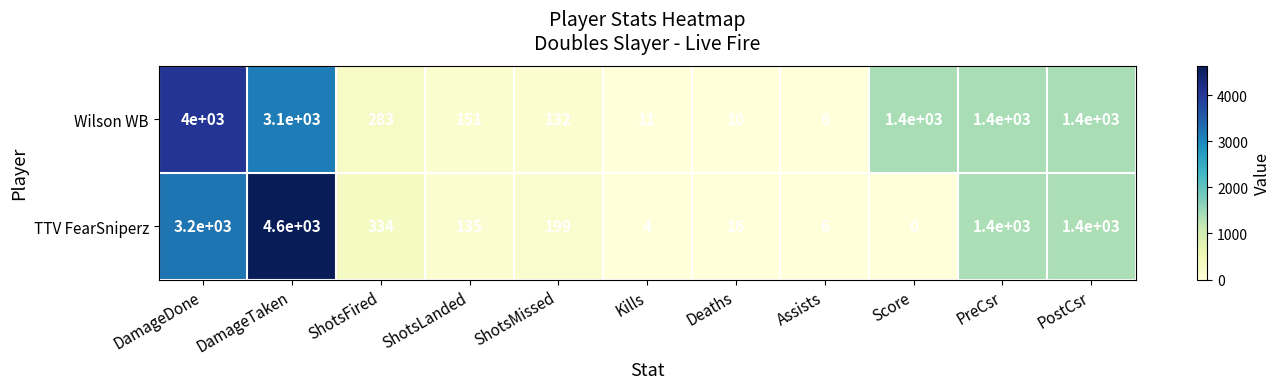

At which category is the sum across all series the highest?

DamageTaken